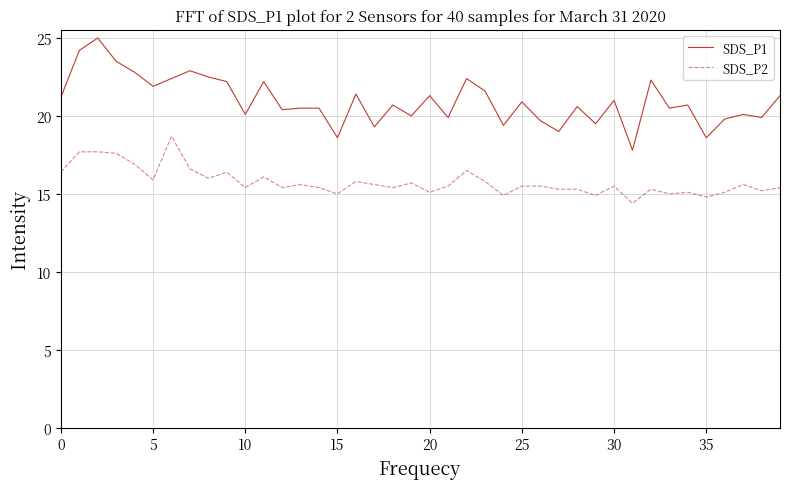

What is the minimum value shown in the chart?

14.4